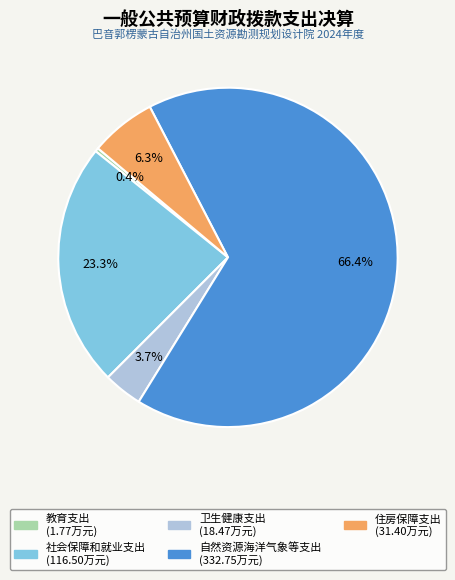

Which category has the biggest portion of the pie?

自然资源海洋气象等支出